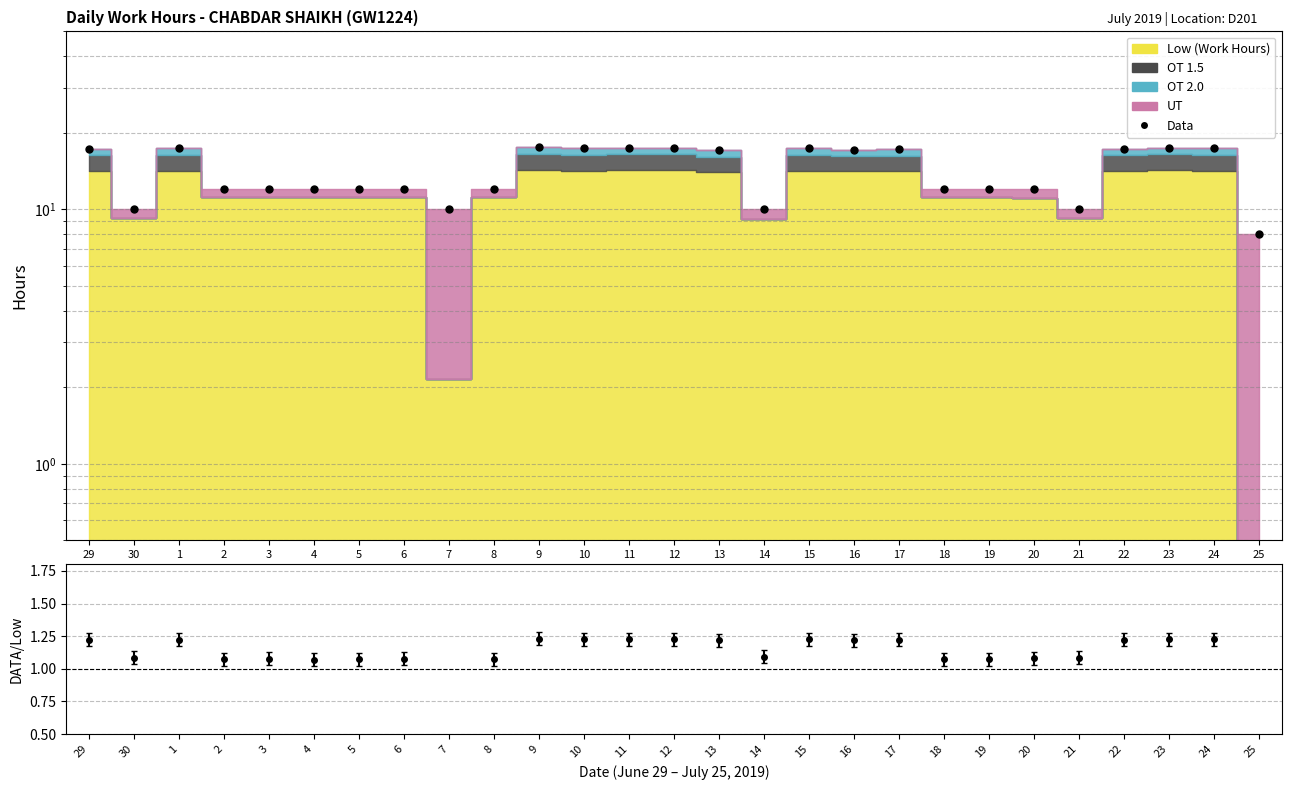

How many points are higher than both their immediate neighbors (excluding endpoints)?

6